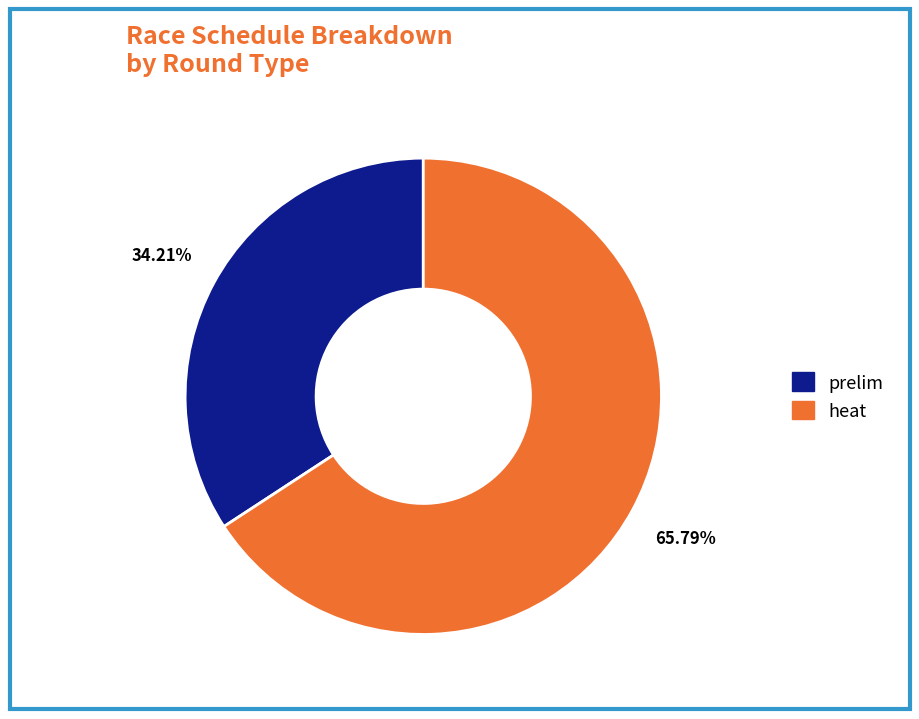

Count the number of slices in the pie.

2